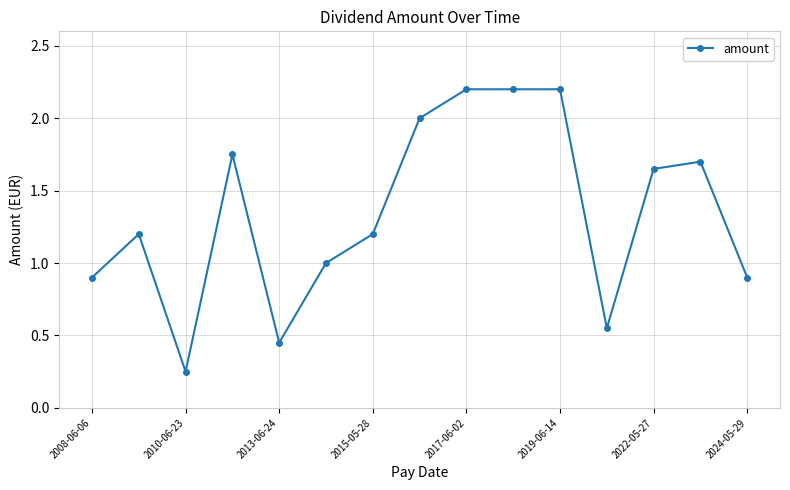

What is the greatest value displayed?

2.2